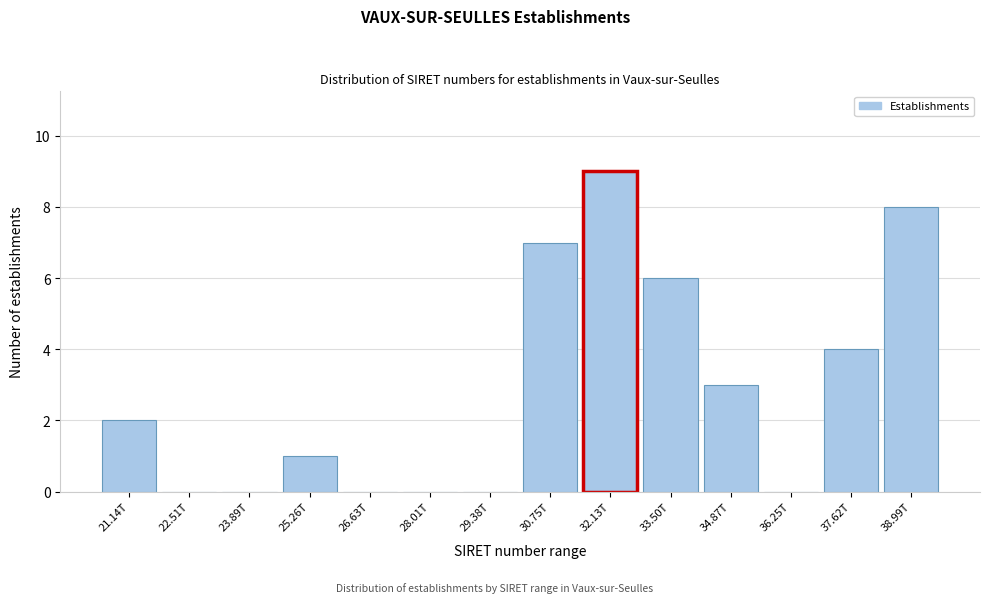

Reading left to right, transcribe all the data shown in this chart.

21.14T=2	22.51T=0	23.89T=0	25.26T=1	26.63T=0	28.01T=0	29.38T=0	30.75T=7	32.13T=9	33.50T=6	34.87T=3	36.25T=0	37.62T=4	38.99T=8